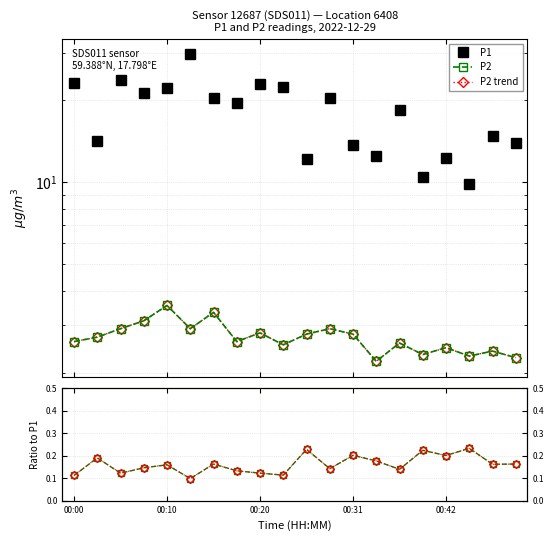

What is the value of the P2 point at the 1st from the left?

2.6